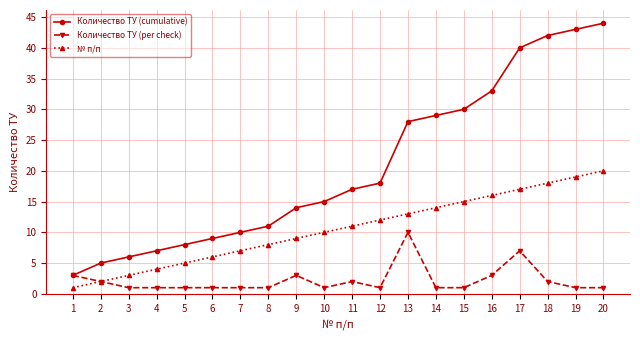

True or false: № п/п and Количество ТУ (cumulative) cross at least once.

False